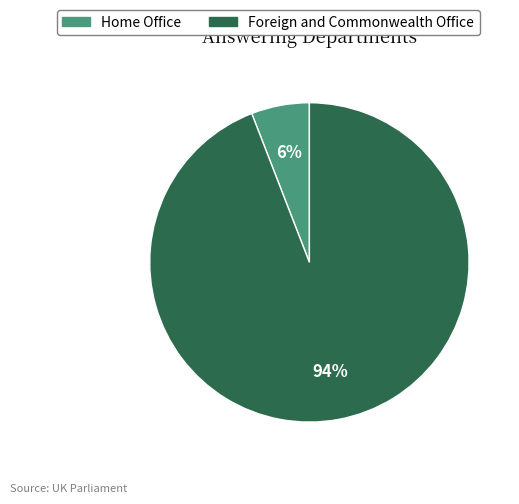

Which has a higher value, Foreign and Commonwealth Office or Home Office?

Foreign and Commonwealth Office